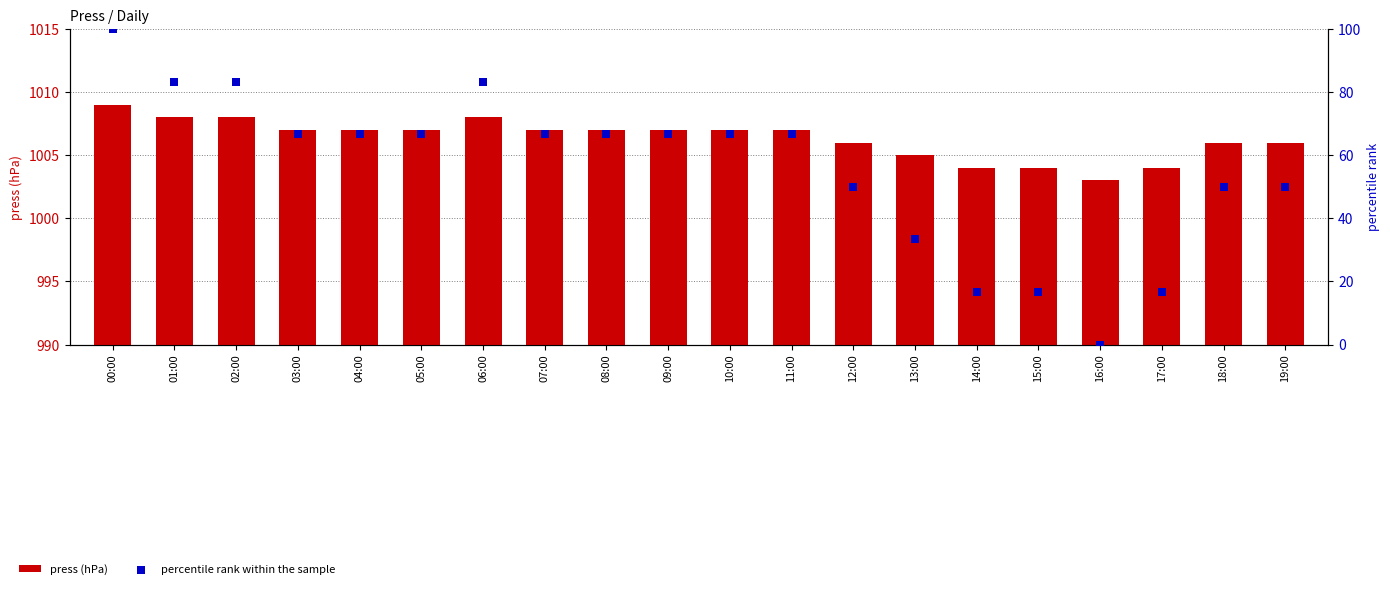

Which series has the largest total across all categories?

press (hPa)